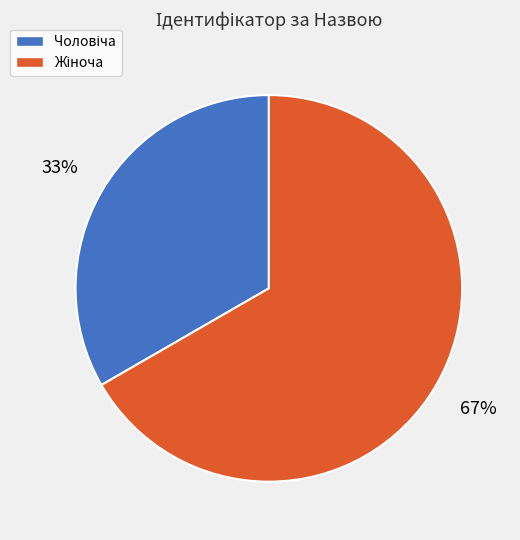

Does any single category account for the majority?

Yes